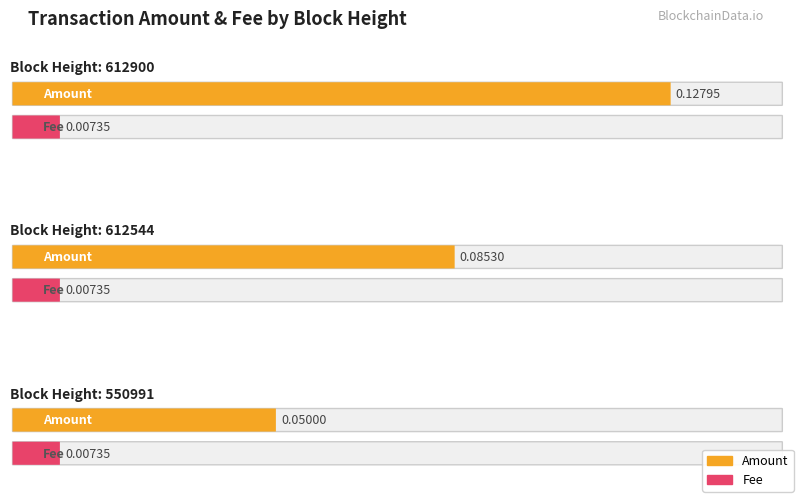

Is it true that Fee equals 0.0 at 612900?

True